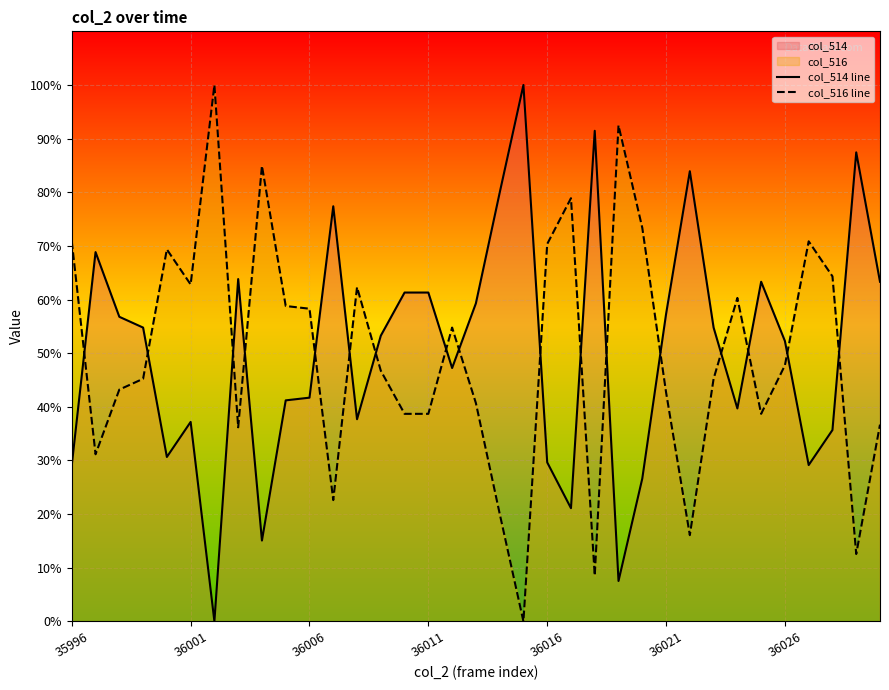

At which category is the sum across all series the highest?

16